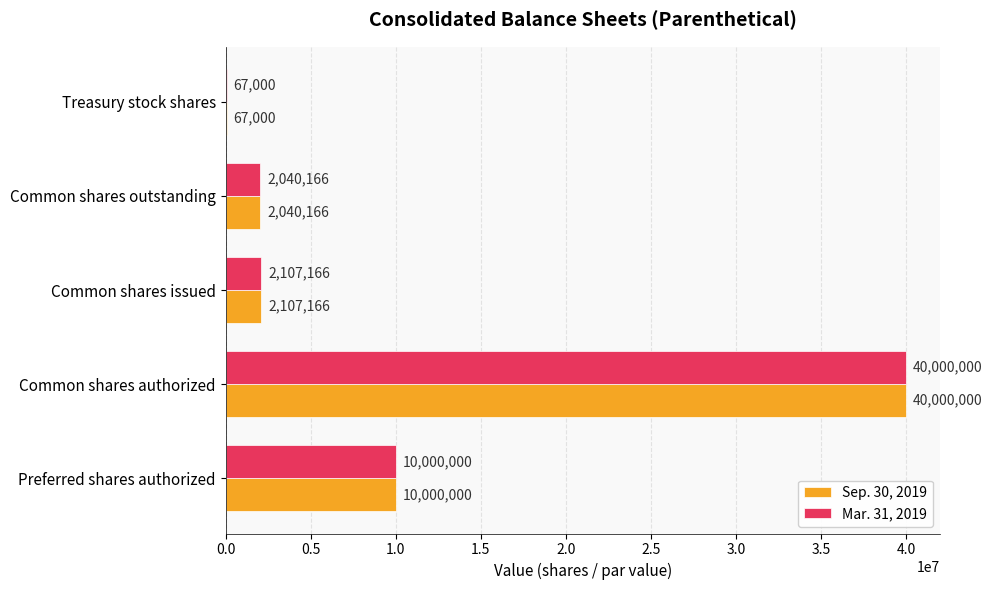

What is the average value of the Mar. 31, 2019 series?

10842866